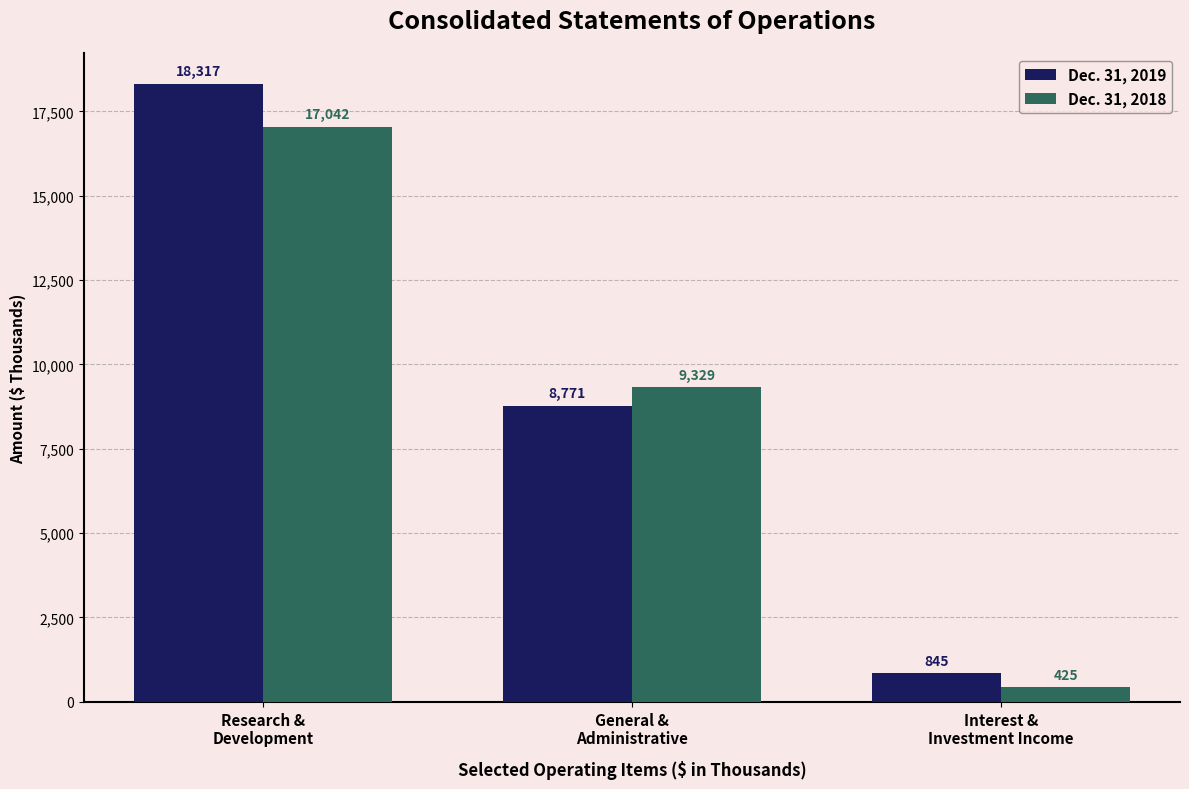

List the labels in order of Dec. 31, 2018 value, smallest first.

Interest &
Investment Income, General &
Administrative, Research &
Development